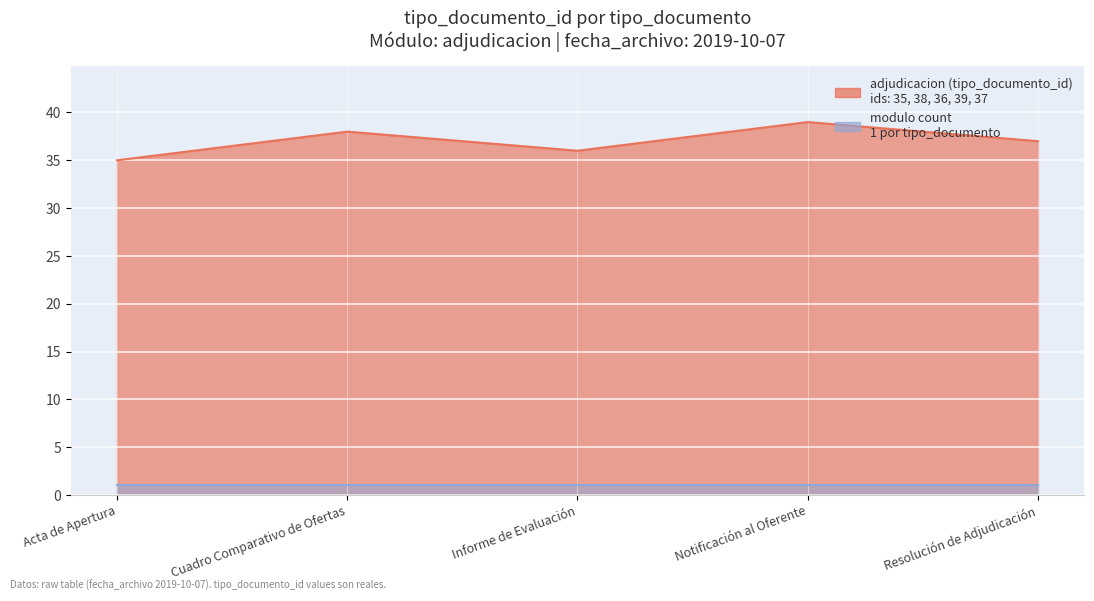

What value does the data have at Acta de Apertura?

35